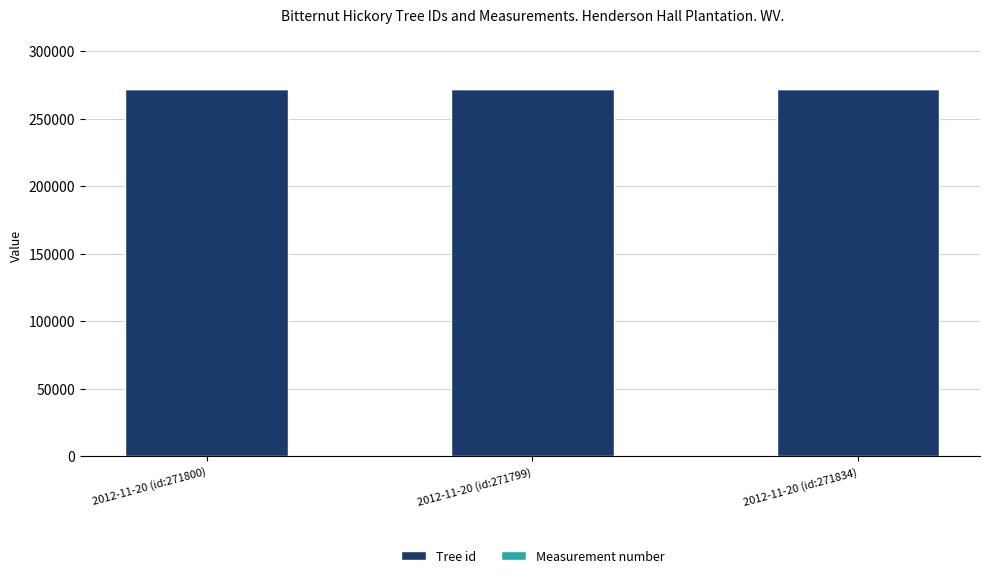

How many categories are shown in the chart?

3